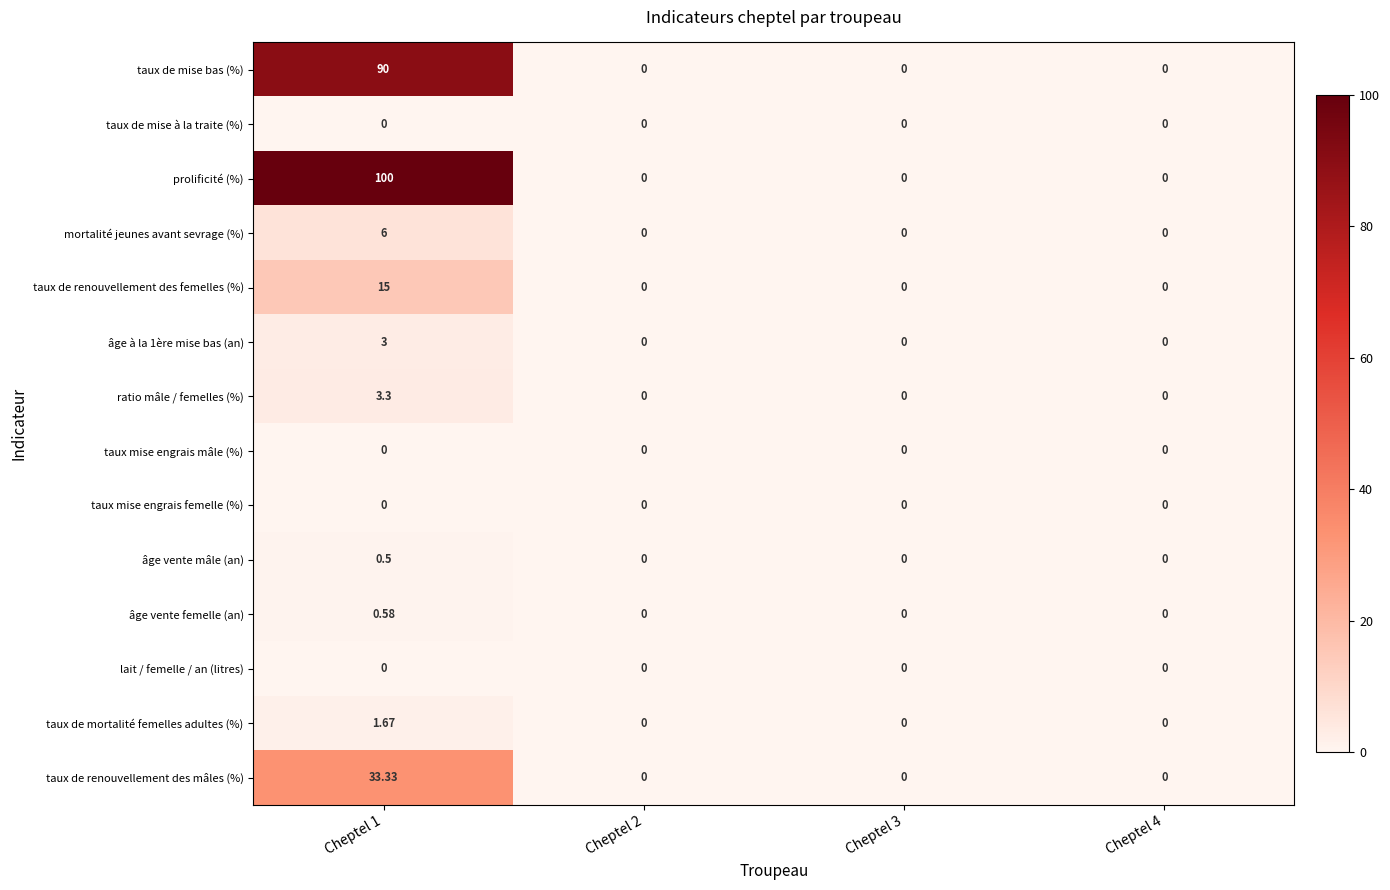

Which series has the largest range (max minus min)?

prolificité (%)